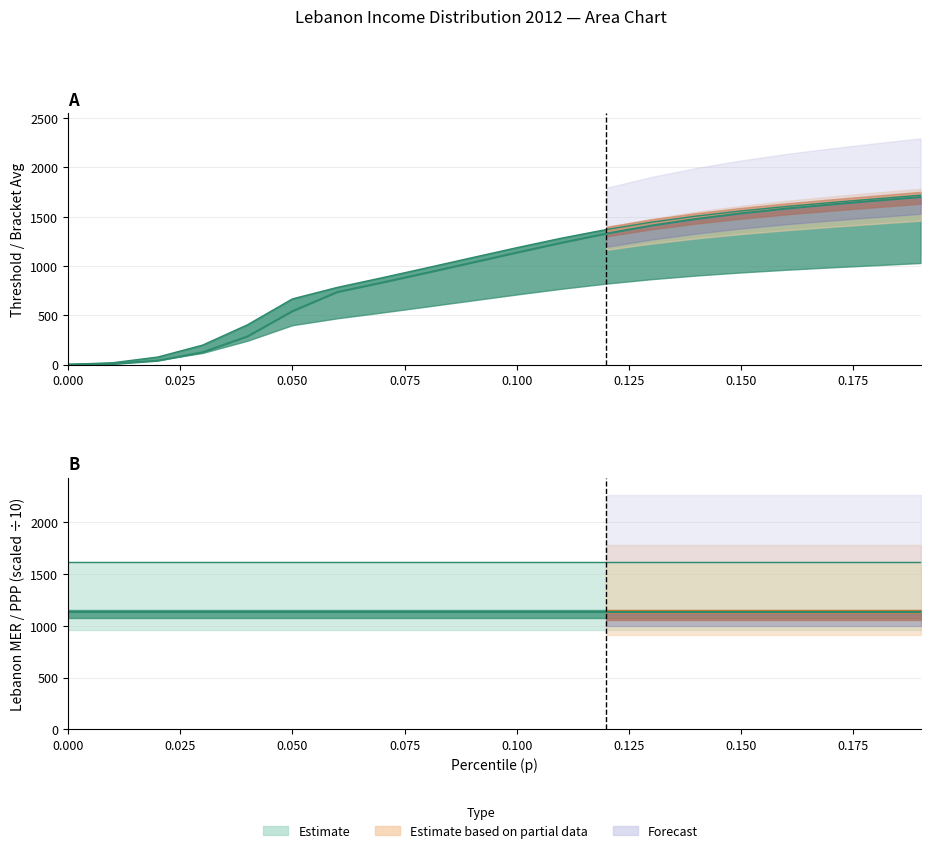

Is it true that LebanonMER equals 718.9 at 0.000?

False